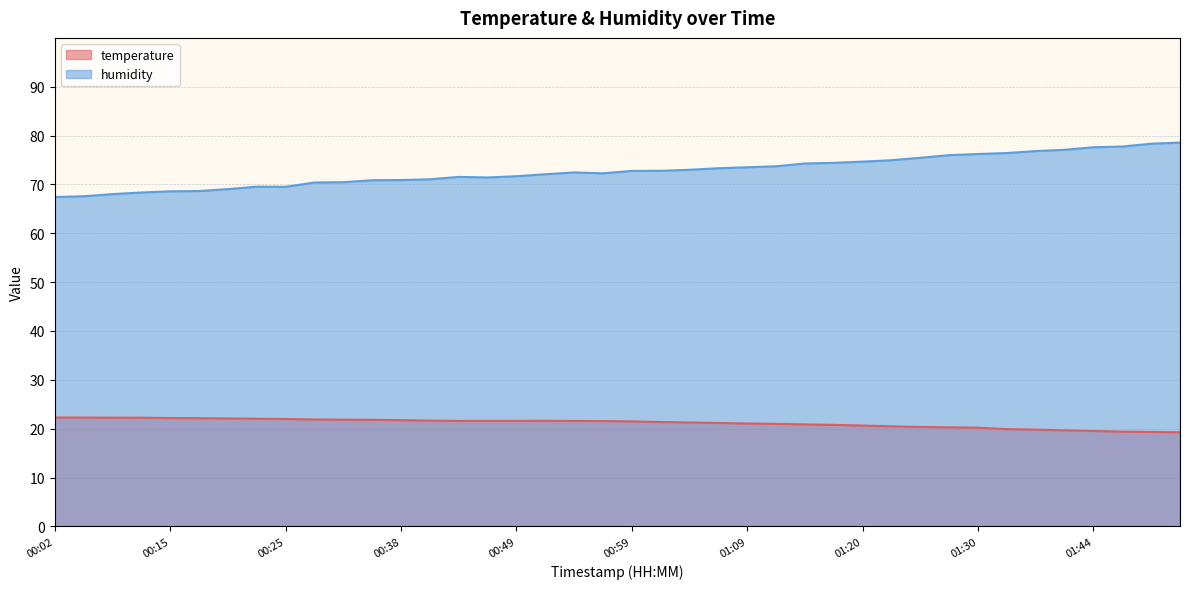

What is the spread (max minus min) of values at 00:15?

46.4